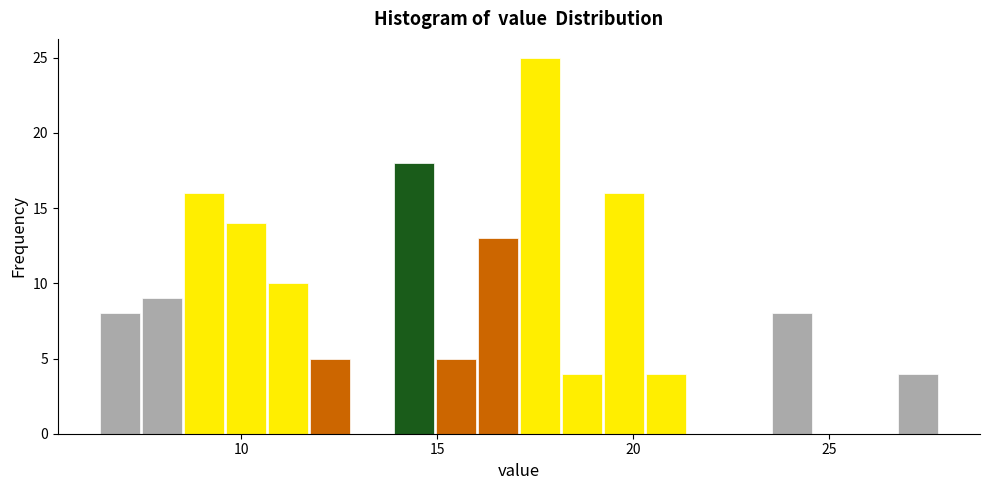

Read against the x-axis, roughly where is the centre of the tallest bar?

17.5